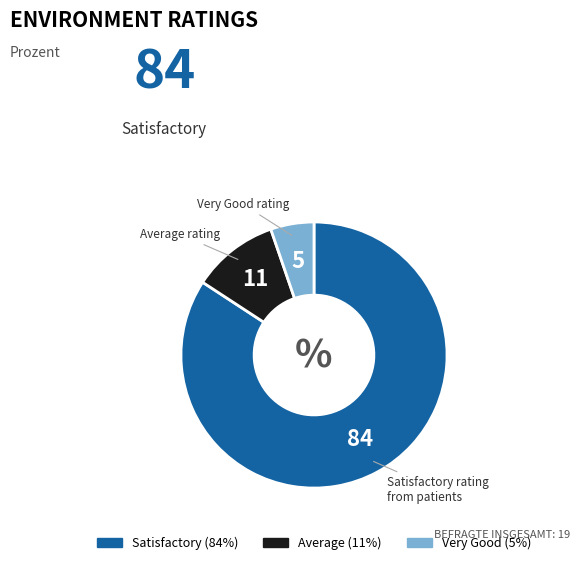

Which has a higher value, Satisfactory or Average?

Satisfactory